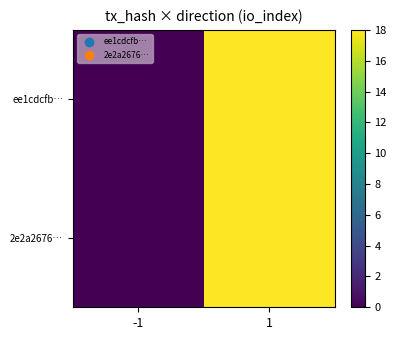

At which category is the sum across all series the highest?

1